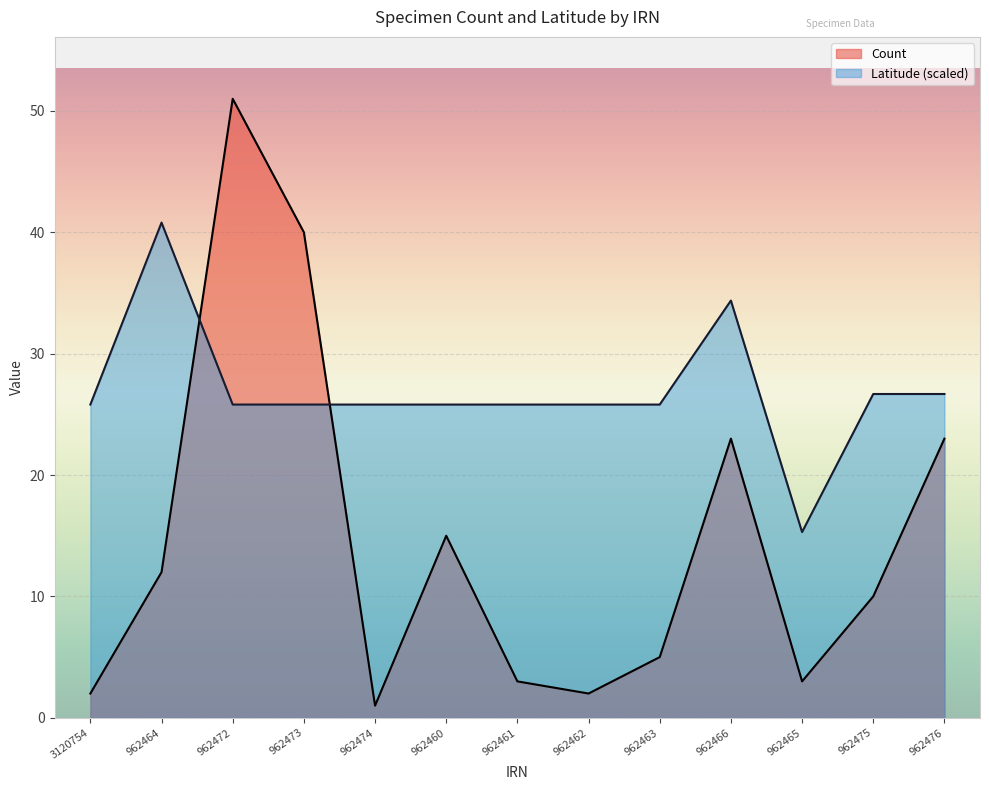

List the series in order of their overall mean, highest first.

Latitude (scaled), Count